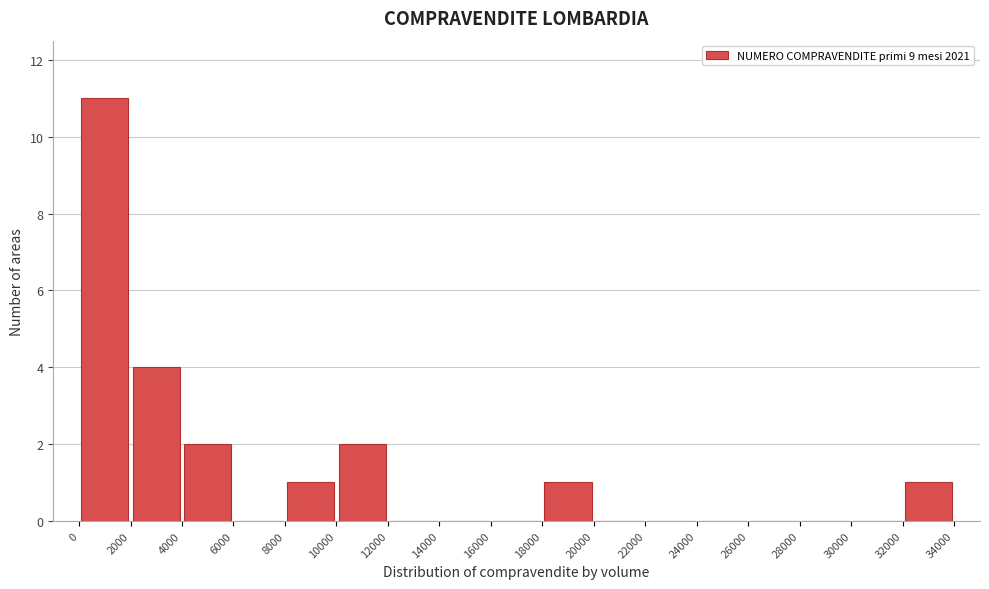

What is the height of the bar covering 0 to 2000 on the x-axis? The values are not printed on the chart, so give them approximately, as read against the axis.

11